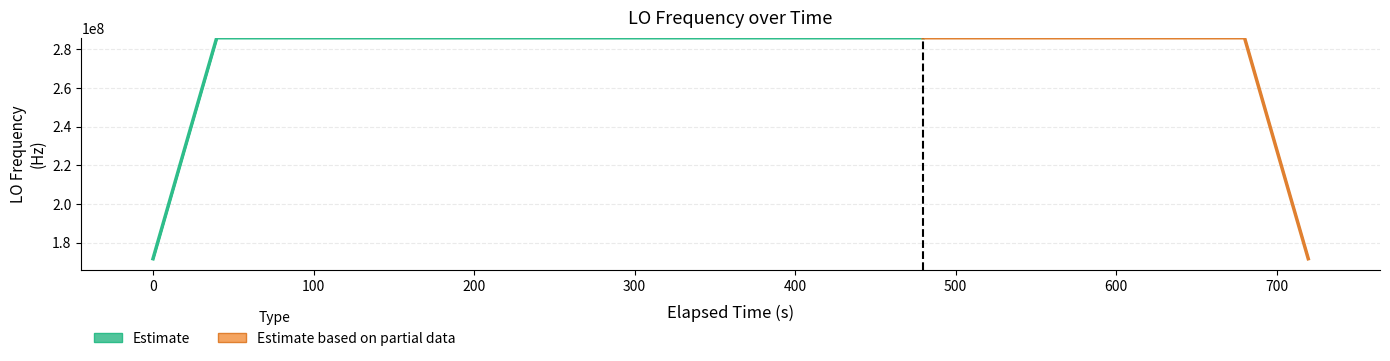

How many values are above zero?

39